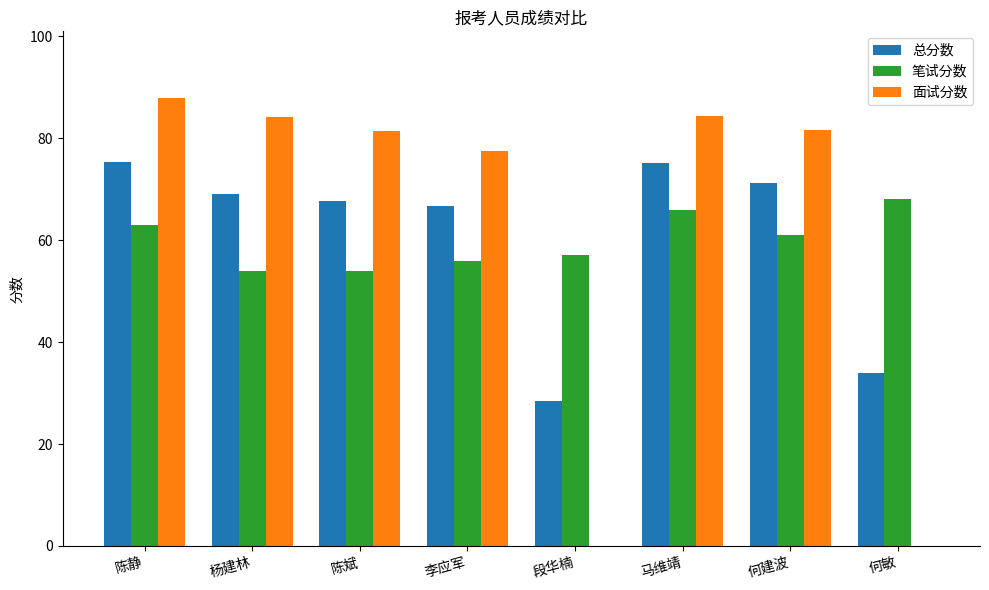

How many distinct data groups are displayed?

3